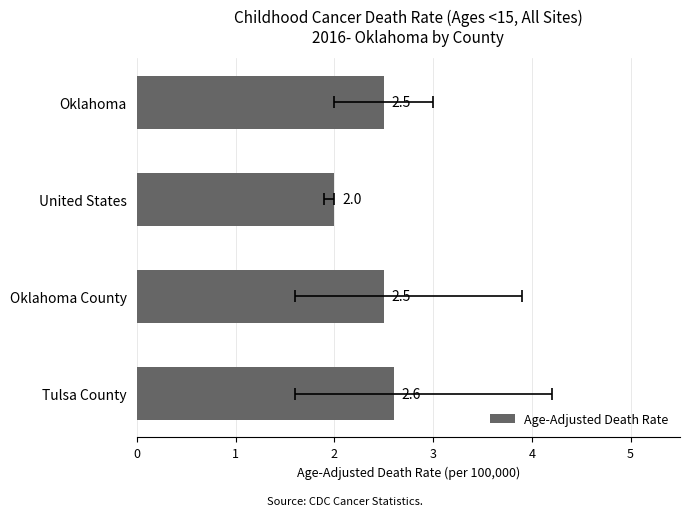

Reading right to left, extract all data points from this chart.

2.6	2.5	2.0	2.5